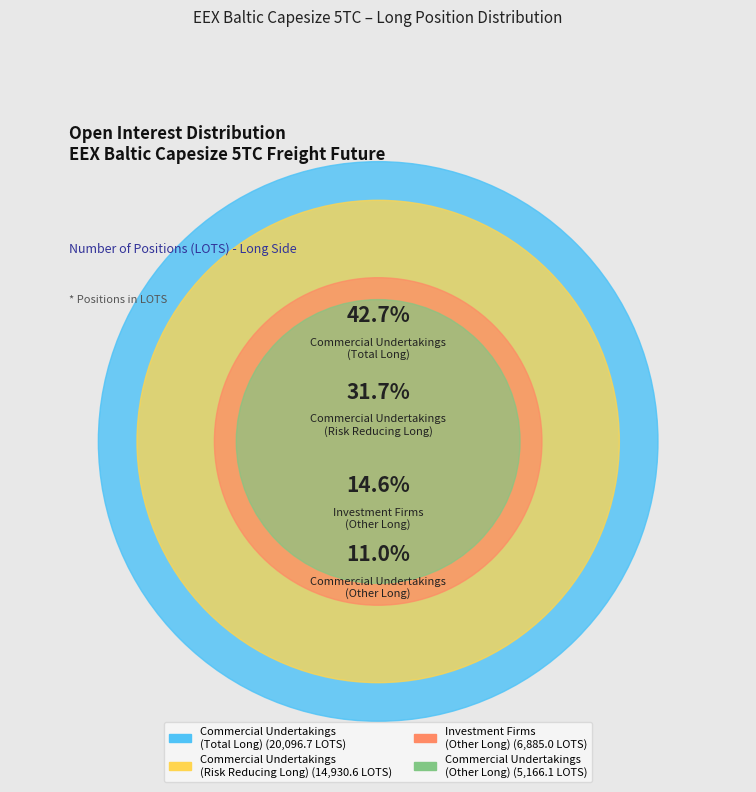

What is the smallest slice in the pie chart?

Commercial Undertakings
(Other Long)